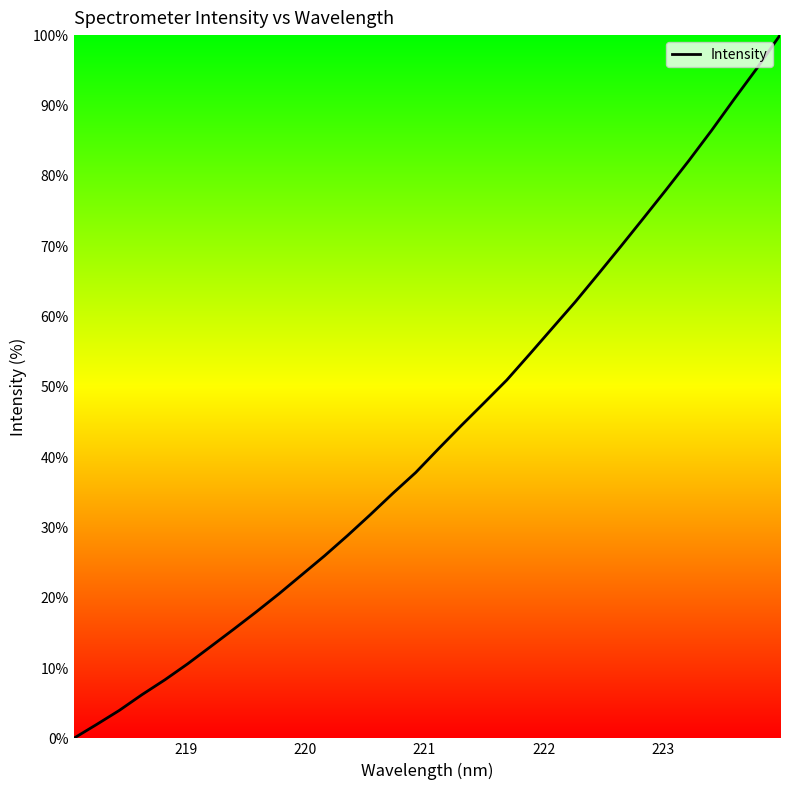

What is the maximum value shown in the chart?

100.0